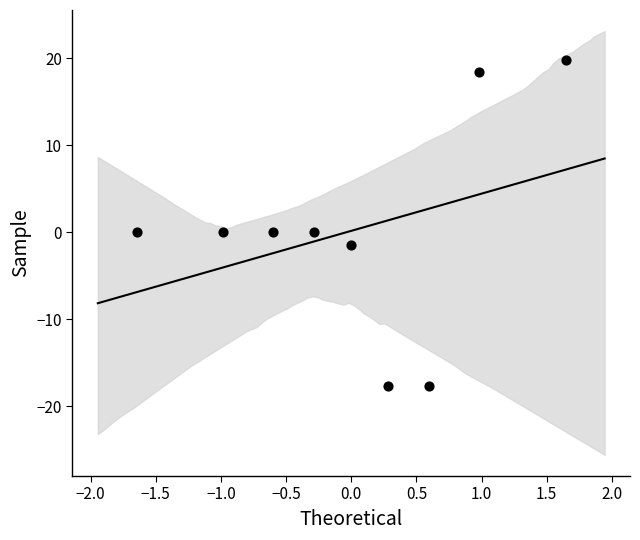

What is the range of Y values (max minus min)?

37.4